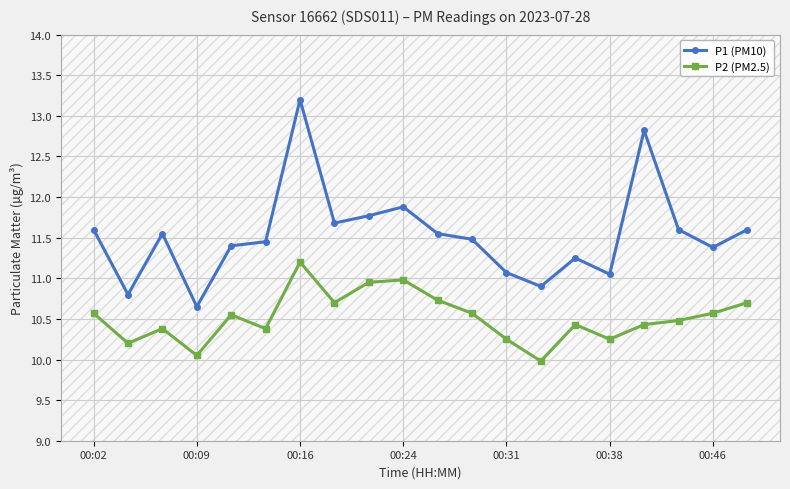

Count the number of categories in the chart.

20